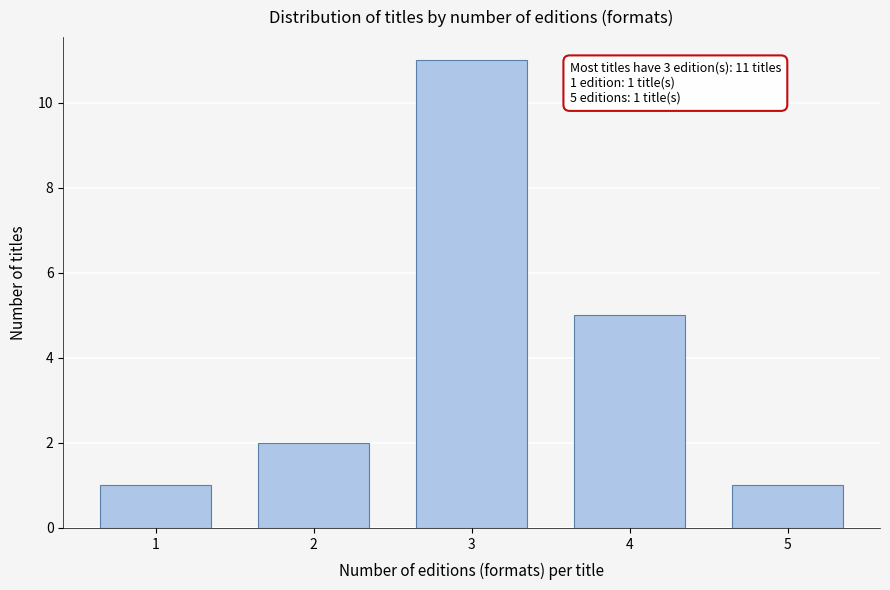

Reading left to right, transcribe all the data shown in this chart.

1	2	11	5	1